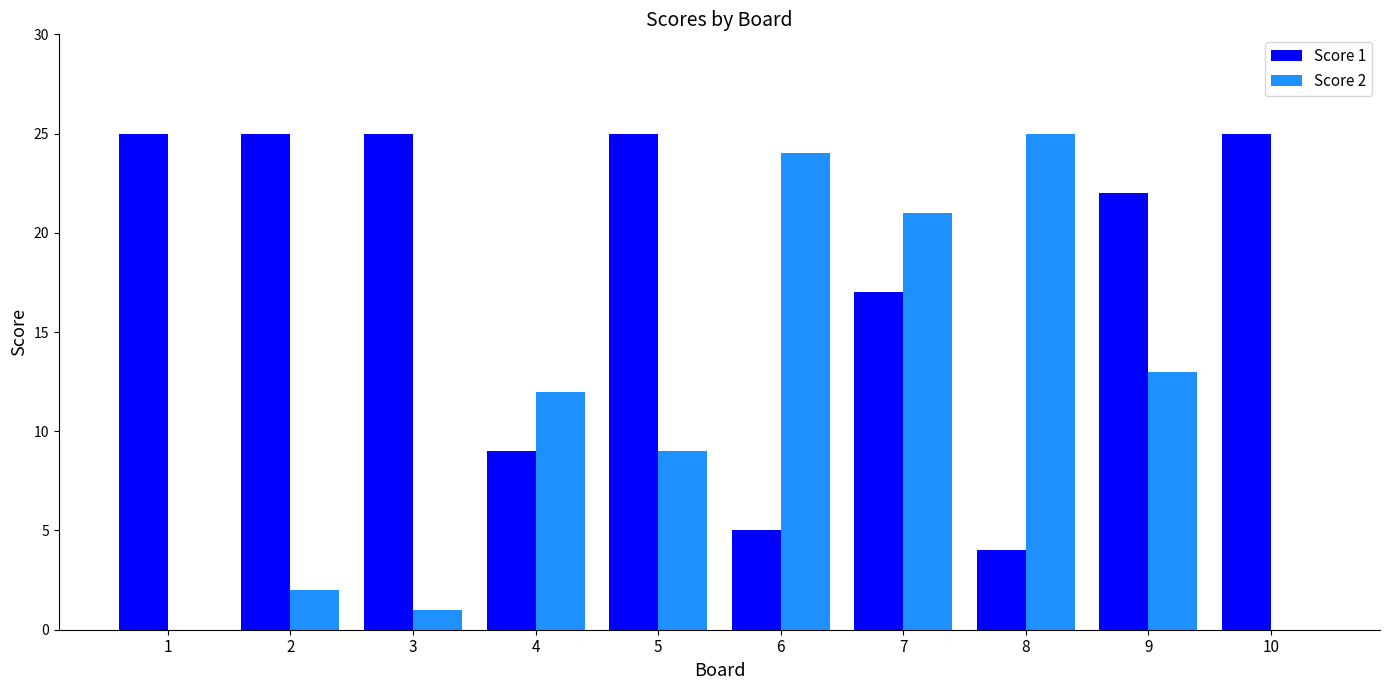

How many categories are shown in the chart?

10